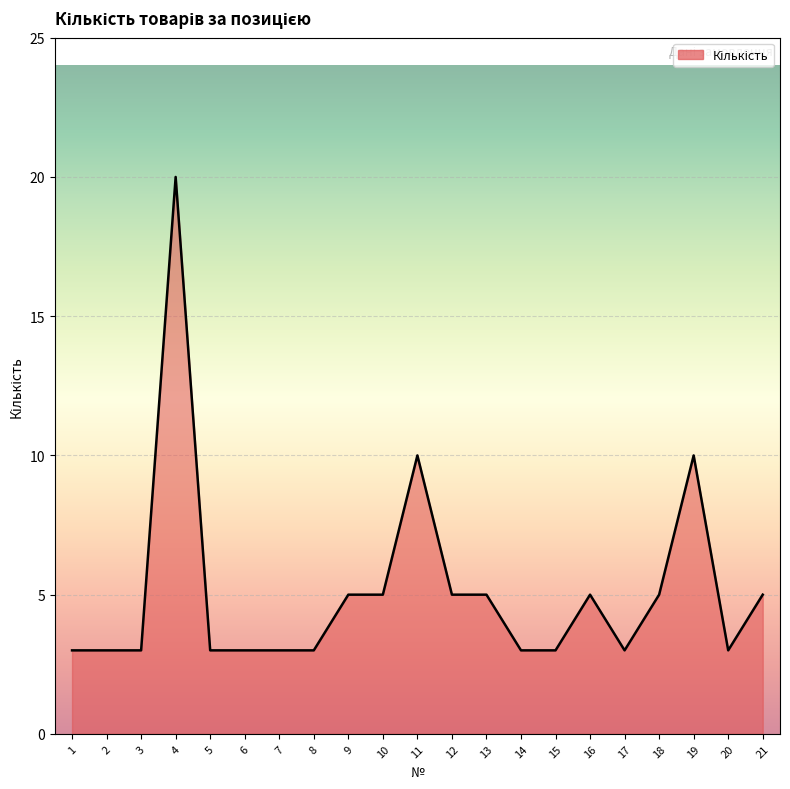

What is the change in value from 16 to 20?

-2